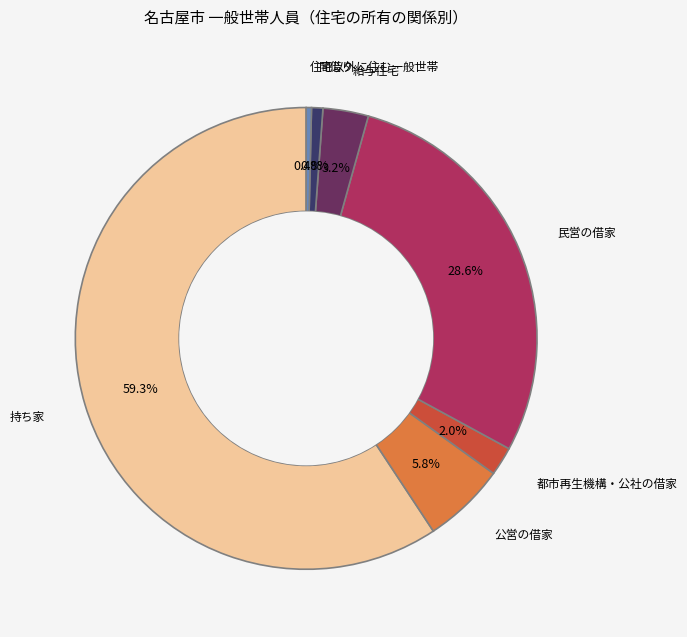

Is there any slice that represents more than half of the pie?

Yes